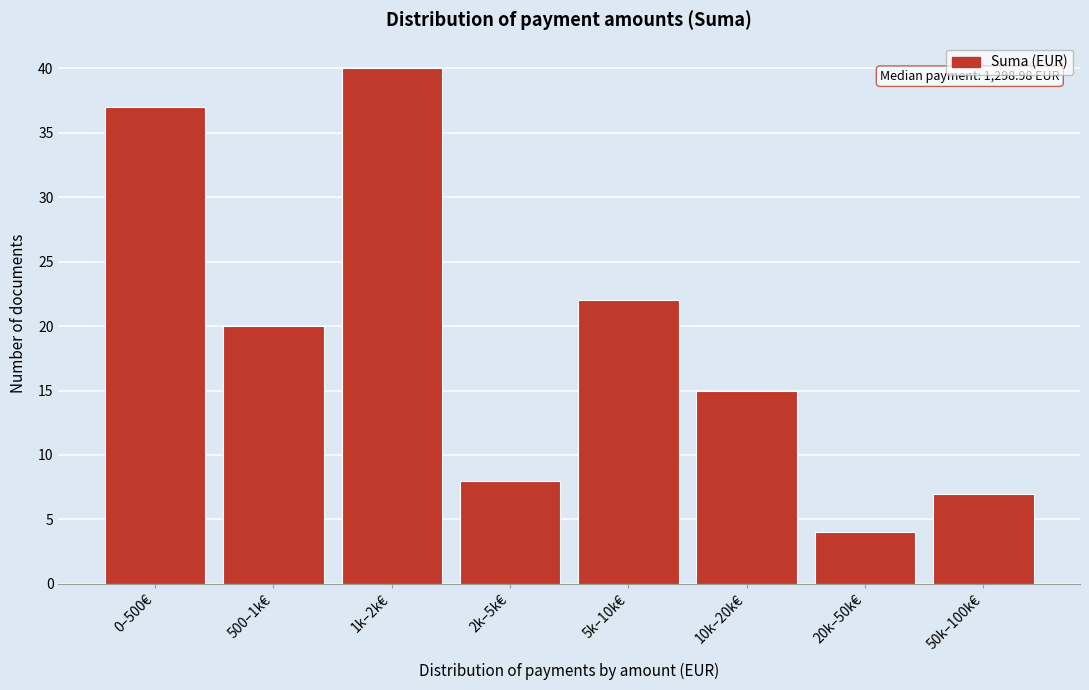

Reading left to right, list all the values displayed in this chart.

0–500€=37	500–1k€=20	1k–2k€=40	2k–5k€=8	5k–10k€=22	10k–20k€=15	20k–50k€=4	50k–100k€=7